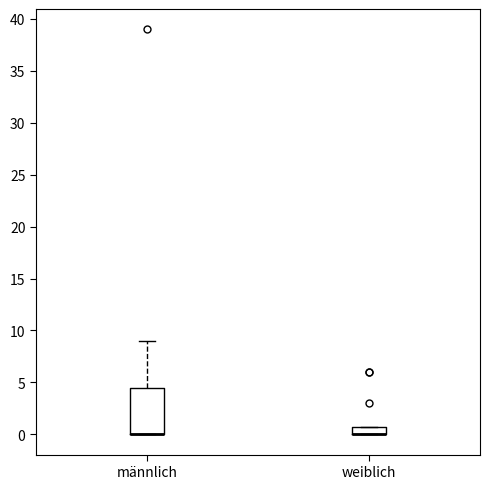

Comparing the boxes themselves (not the whiskers), which one is the tallest?

männlich